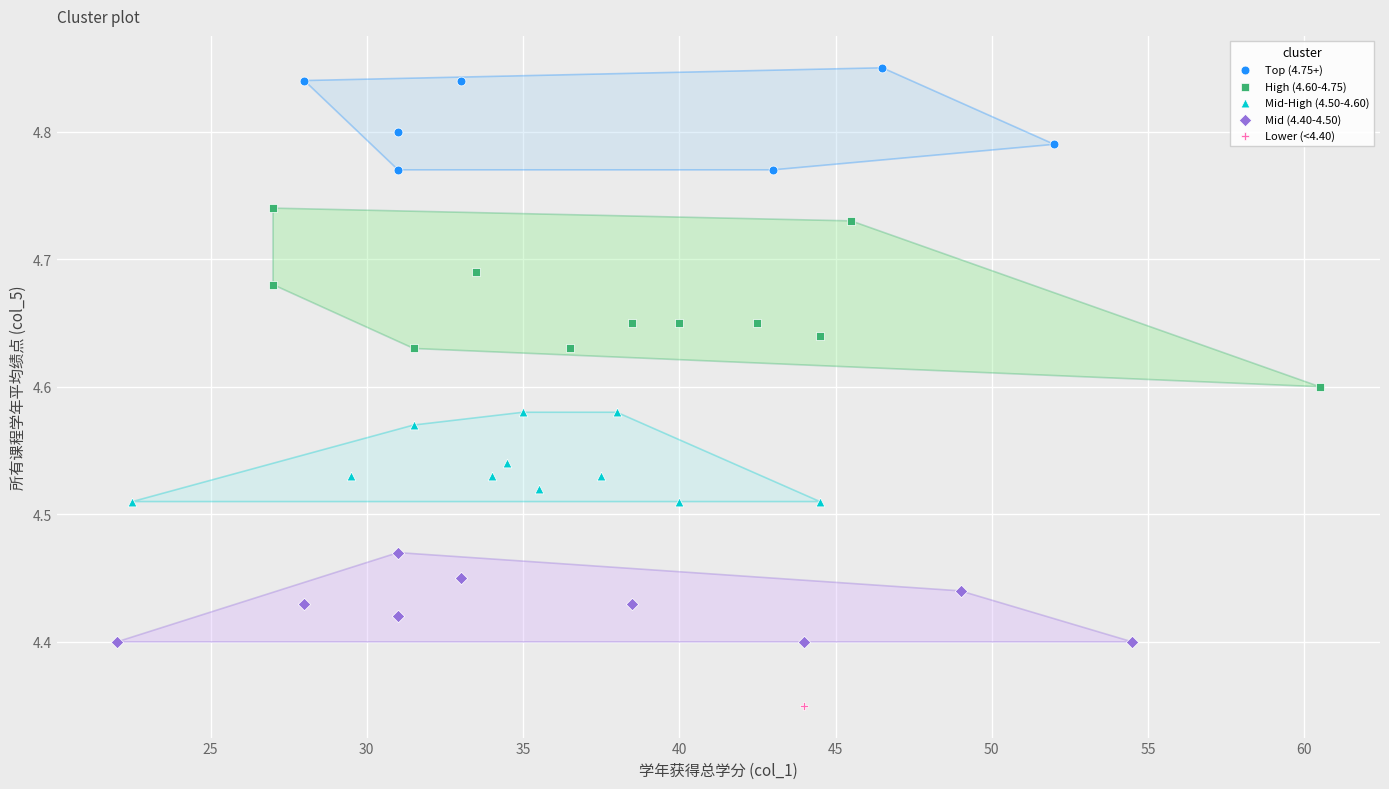

What are all the series names shown in the legend?

Top (4.75+), High (4.60-4.75), Mid-High (4.50-4.60), Mid (4.40-4.50), Lower (<4.40)